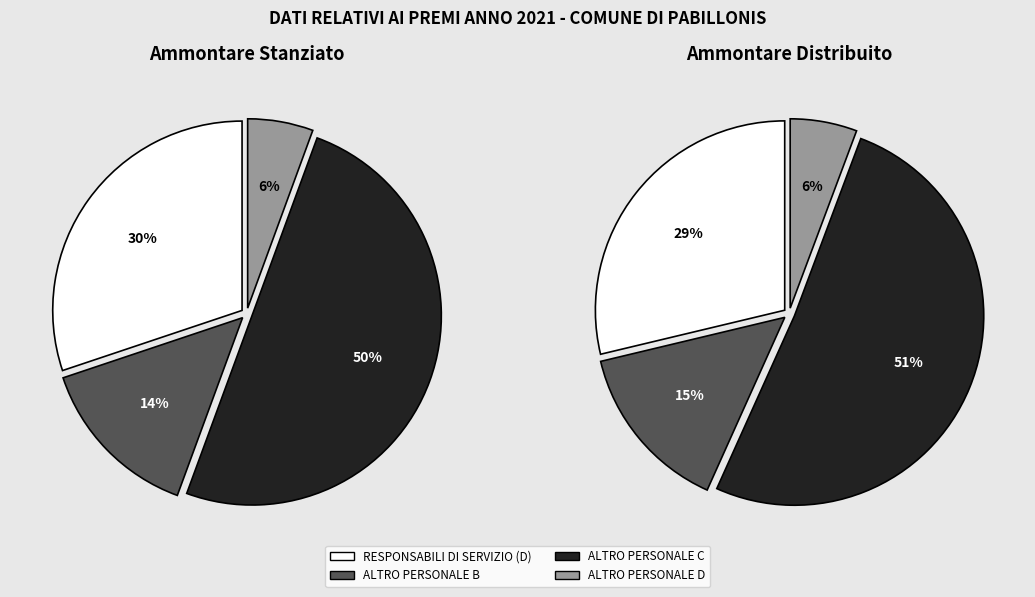

Is it true that ALTRO PERSONALE D is 6% of the pie?

True